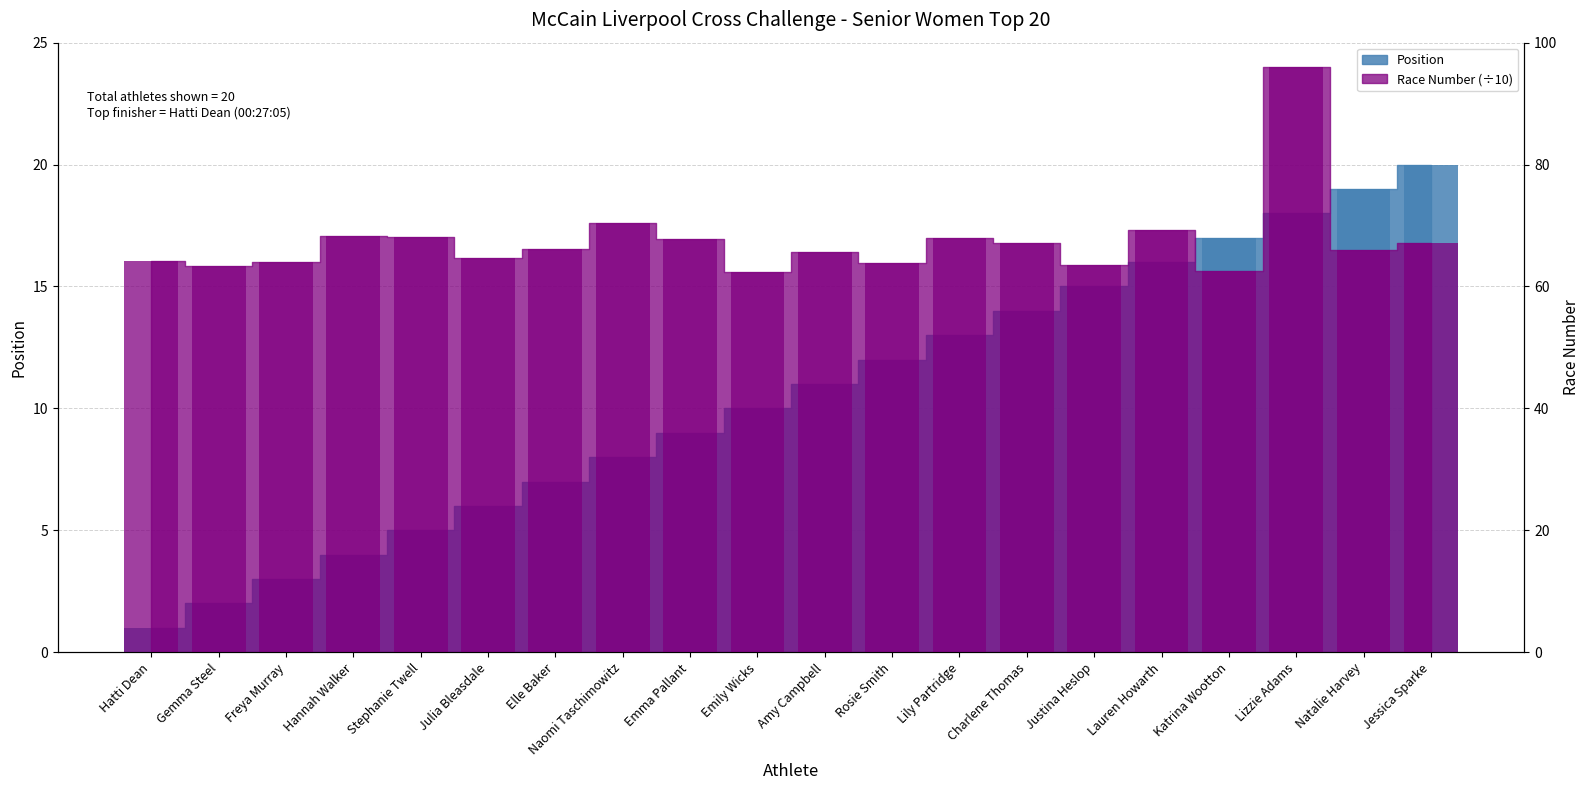

The Race Number series shows 68.1 at Stephanie Twell. True or false?

True